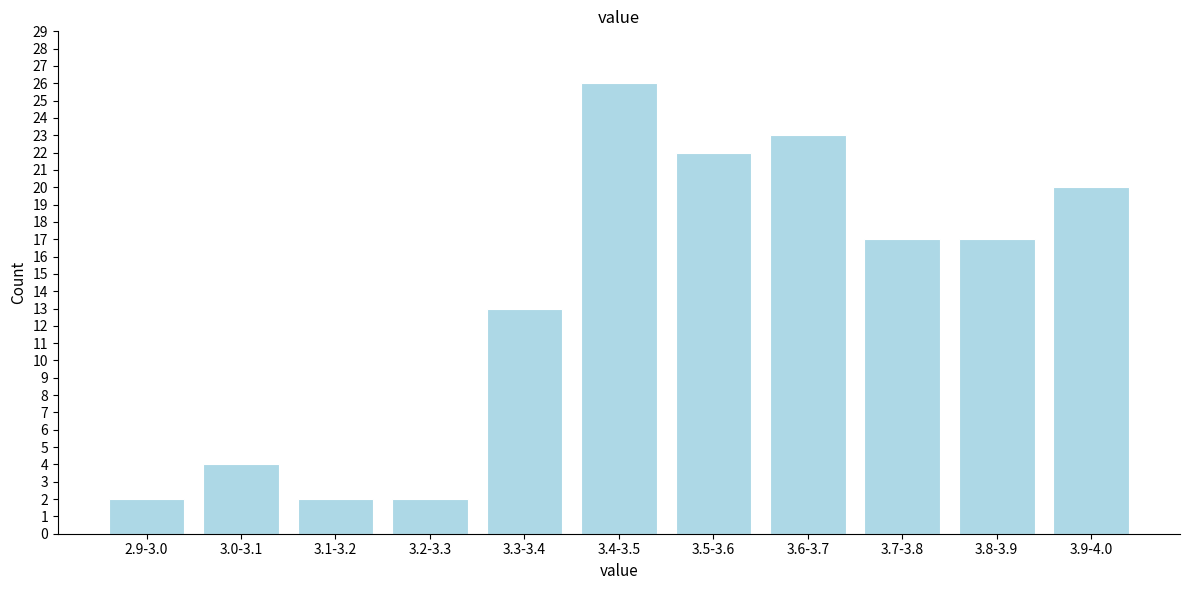

Reading left to right, transcribe all the data shown in this chart.

2.9-3.0=2	3.0-3.1=4	3.1-3.2=2	3.2-3.3=2	3.3-3.4=13	3.4-3.5=26	3.5-3.6=22	3.6-3.7=23	3.7-3.8=17	3.8-3.9=17	3.9-4.0=20